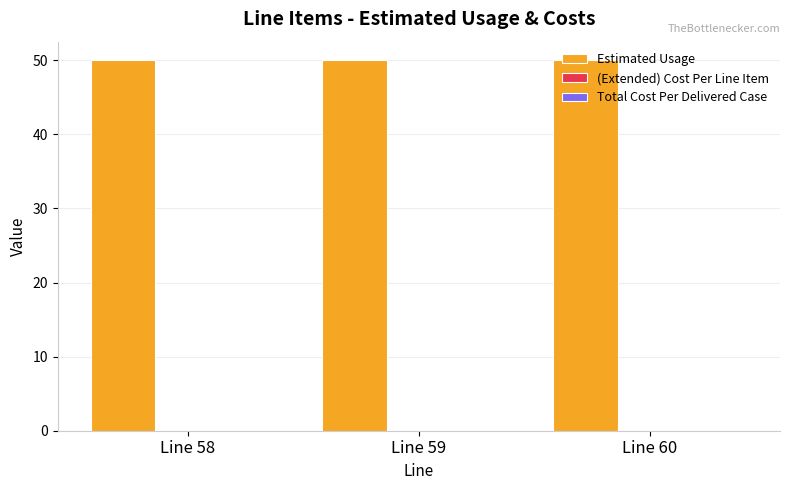

At which label is (Extended) Cost Per Line Item closest to 0?

Line 58